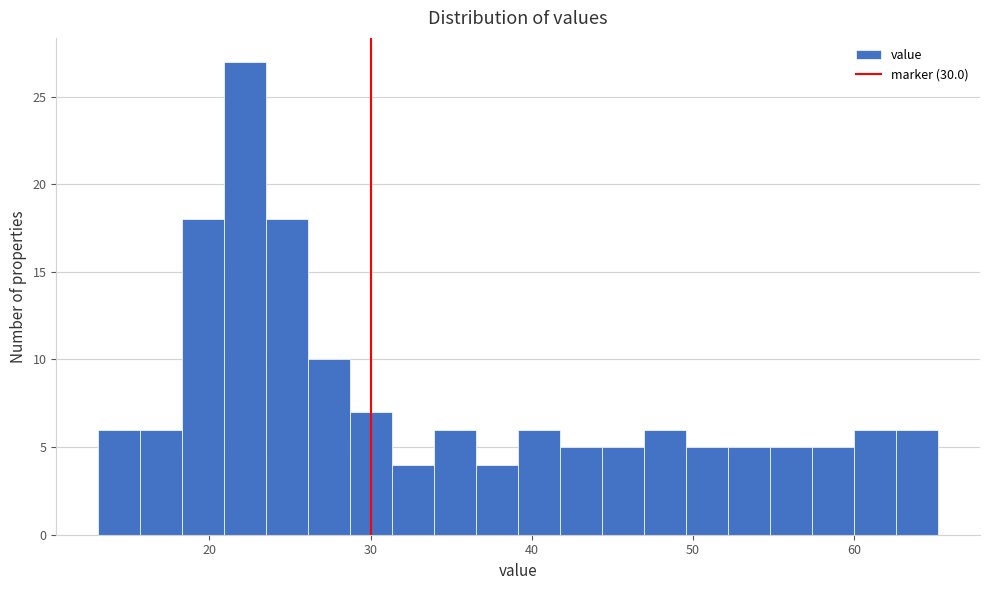

Read against the x-axis, roughly where is the centre of the tallest bar?

22